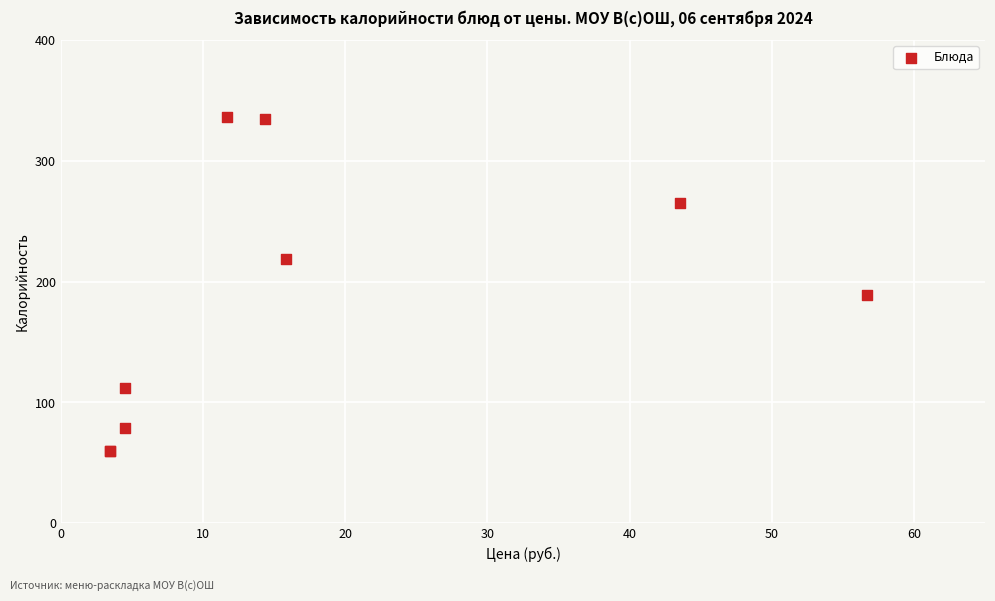

What Y value in the scatter plot is closest to 198?

189